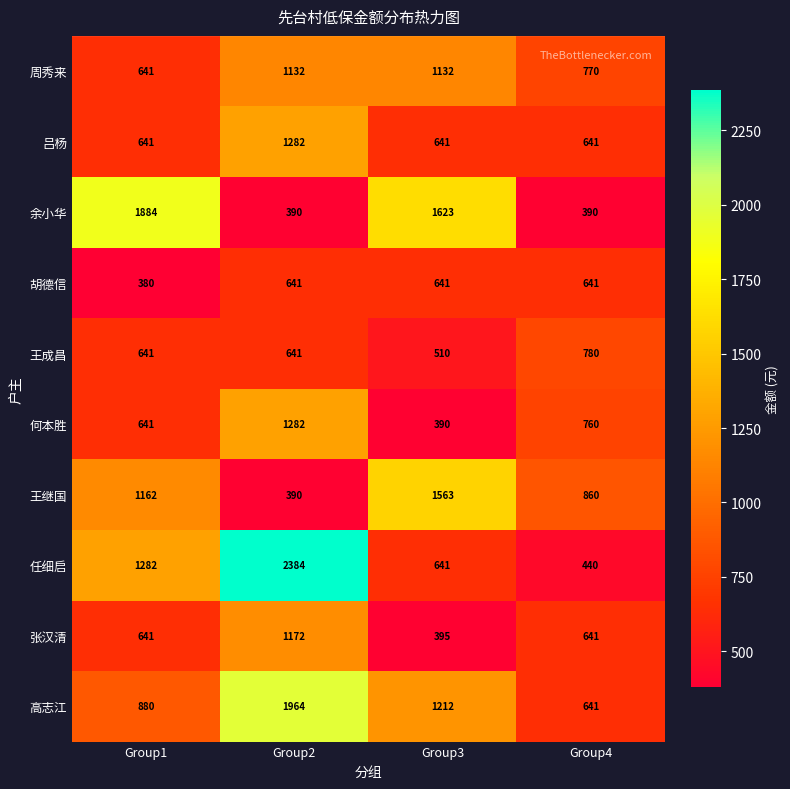

Is it true that 吕杨 equals 641 at Group1?

True